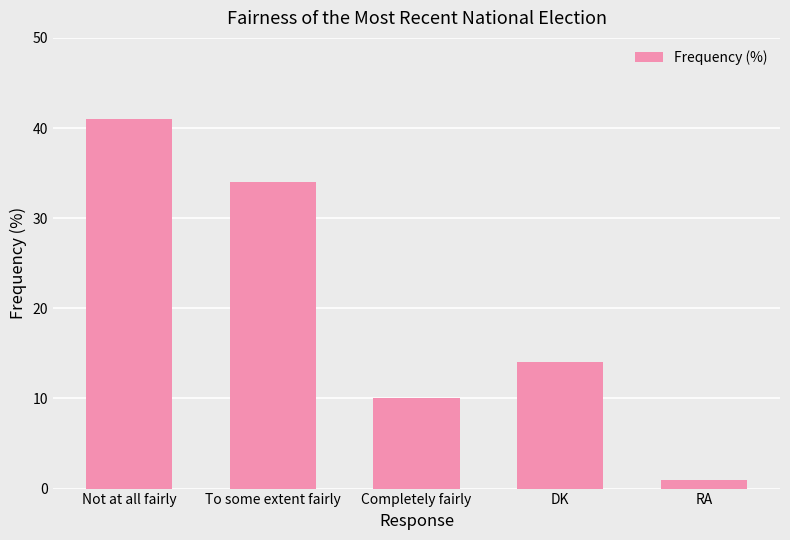

At which label does the data first exceed 14?

Not at all fairly